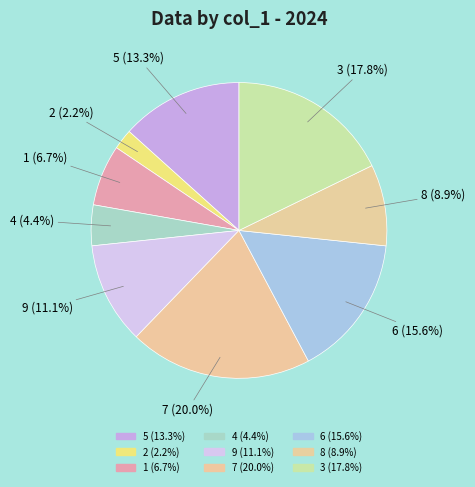

Is there any slice that represents more than half of the pie?

No